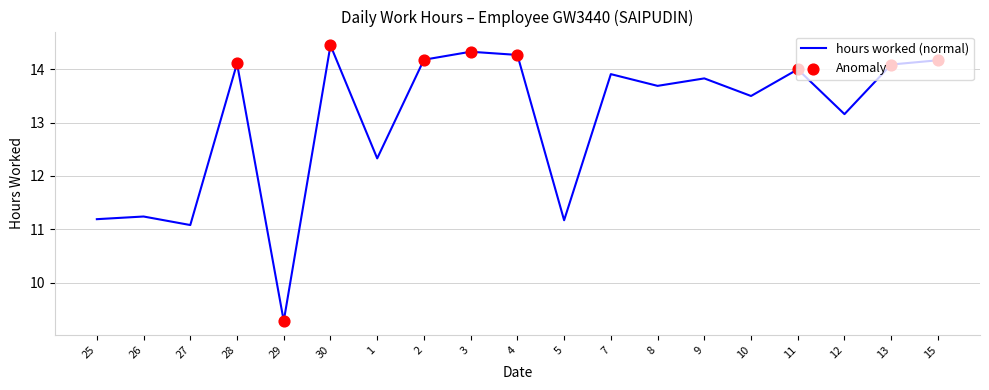

Between 15 and 13, which is larger?

15